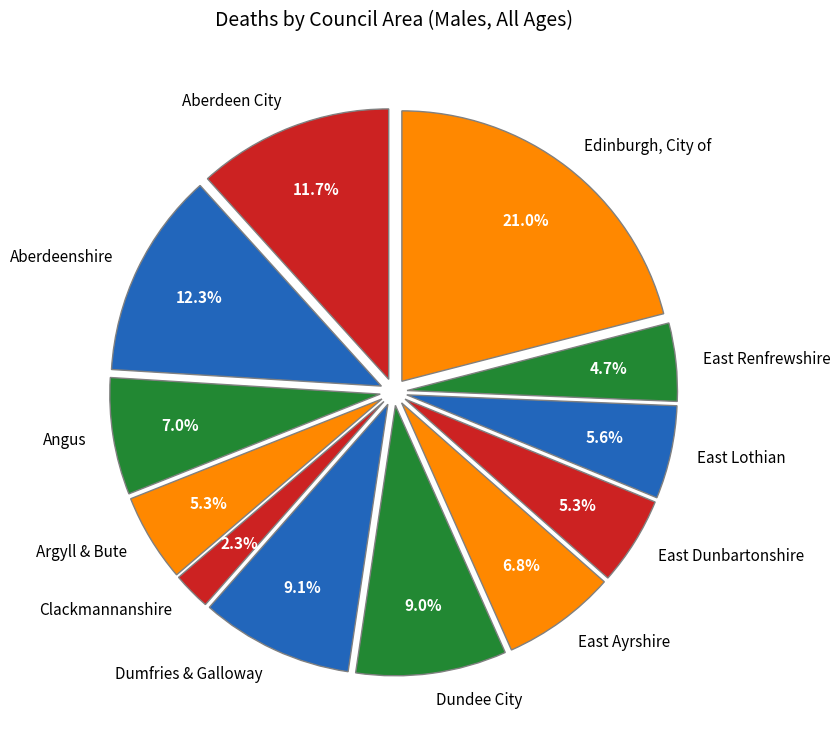

The East Lothian slice represents 6% of the pie. True or false?

True